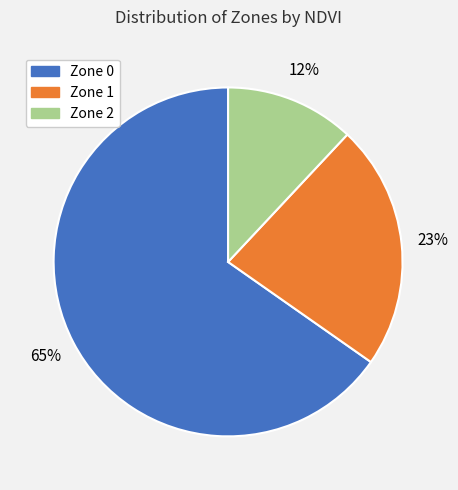

Which category has the smallest portion of the pie?

Zone 2